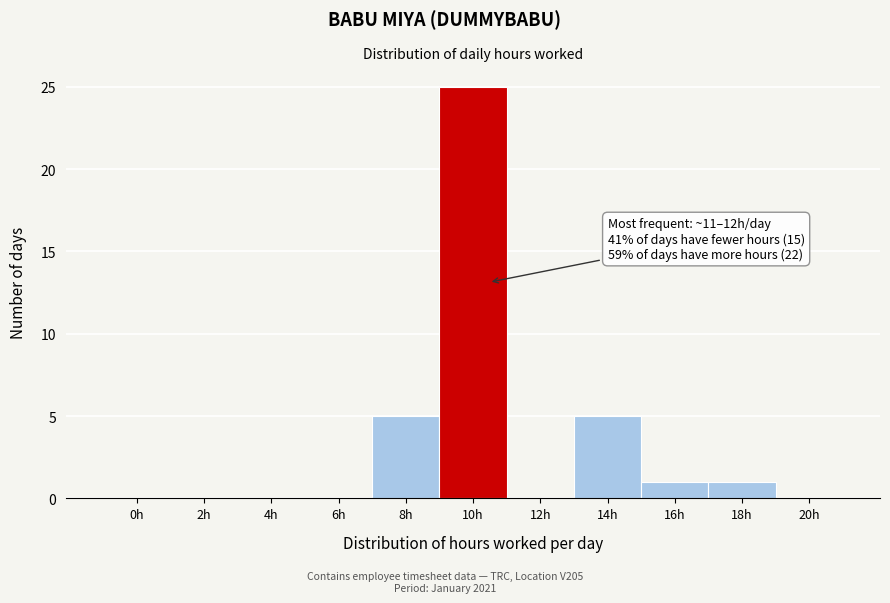

Reading left to right, what are all the values shown in this chart?

0h=0	2h=0	4h=0	6h=0	8h=5	10h=25	12h=0	14h=5	16h=1	18h=1	20h=0